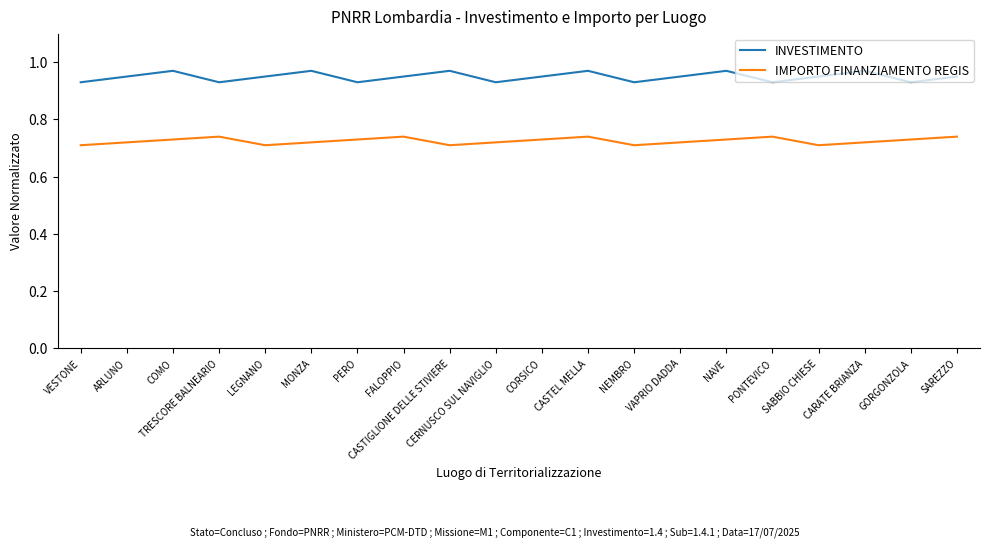

Which series has the largest range (max minus min)?

INVESTIMENTO